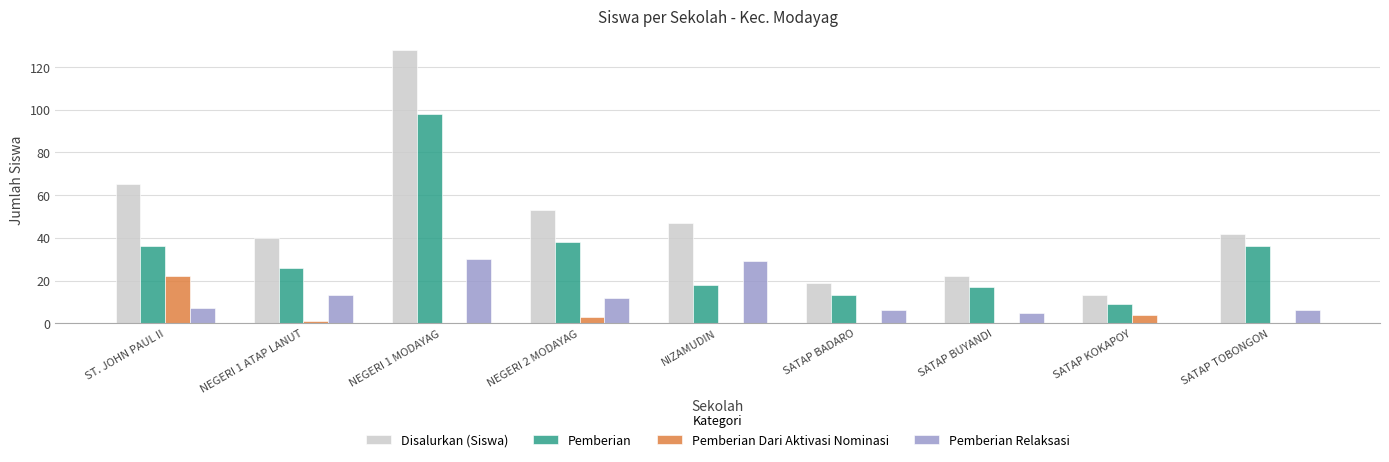

Is the value of Disalurkan (Siswa) at NIZAMUDIN greater than the value of Pemberian Dari Aktivasi Nominasi at NEGERI 2 MODAYAG?

Yes